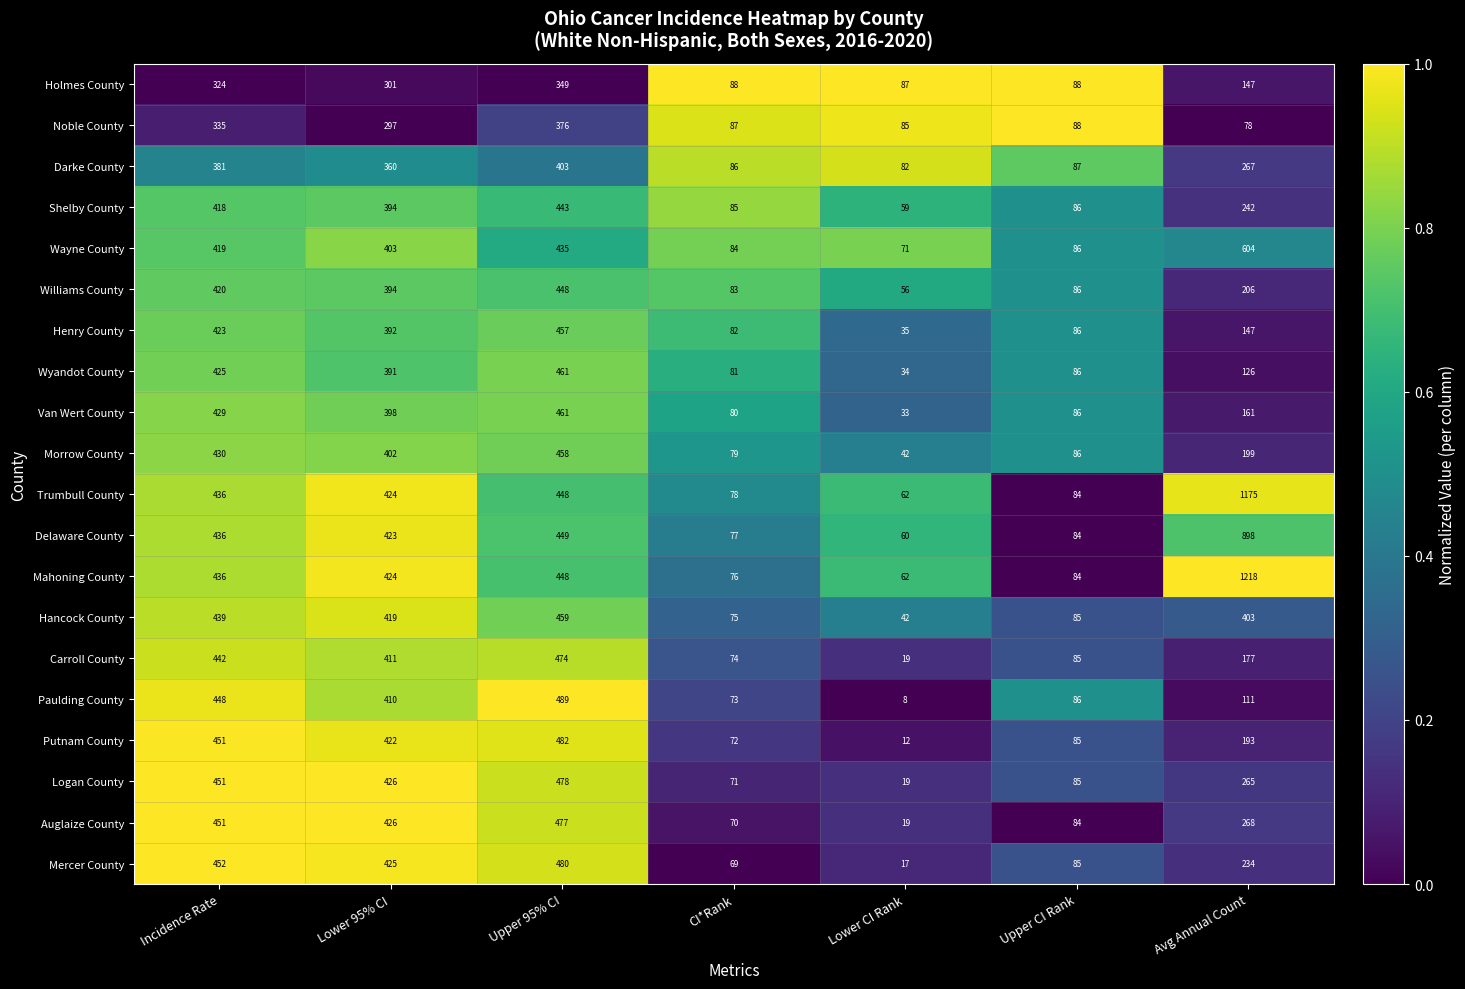

True or false: Holmes County has a value of 349 at Upper 95% CI.

True